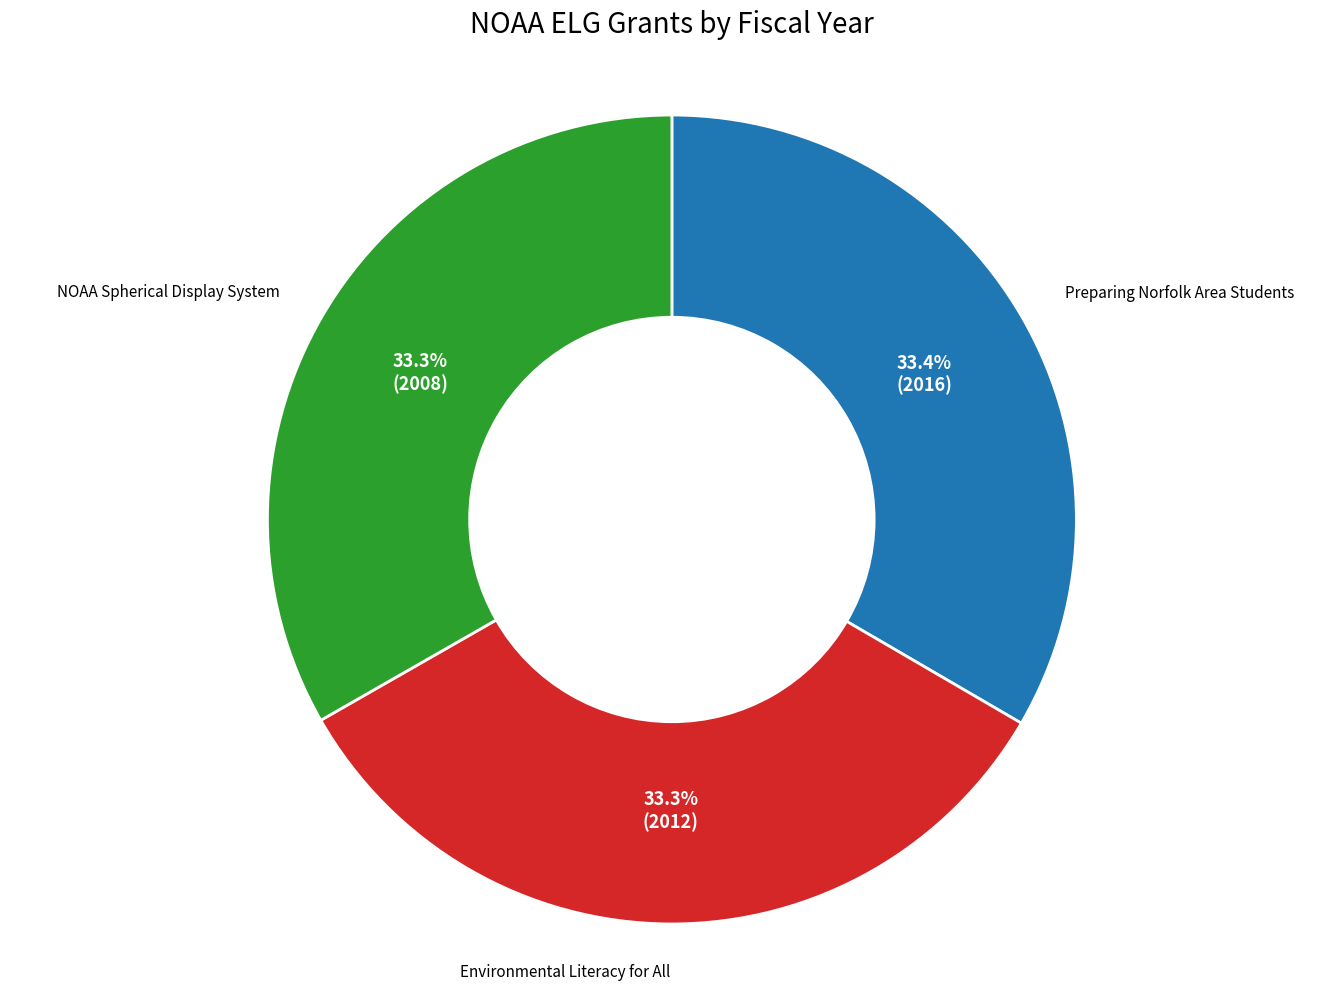

To the nearest percent, what percentage of the pie is NOAA Spherical Display System?

33%